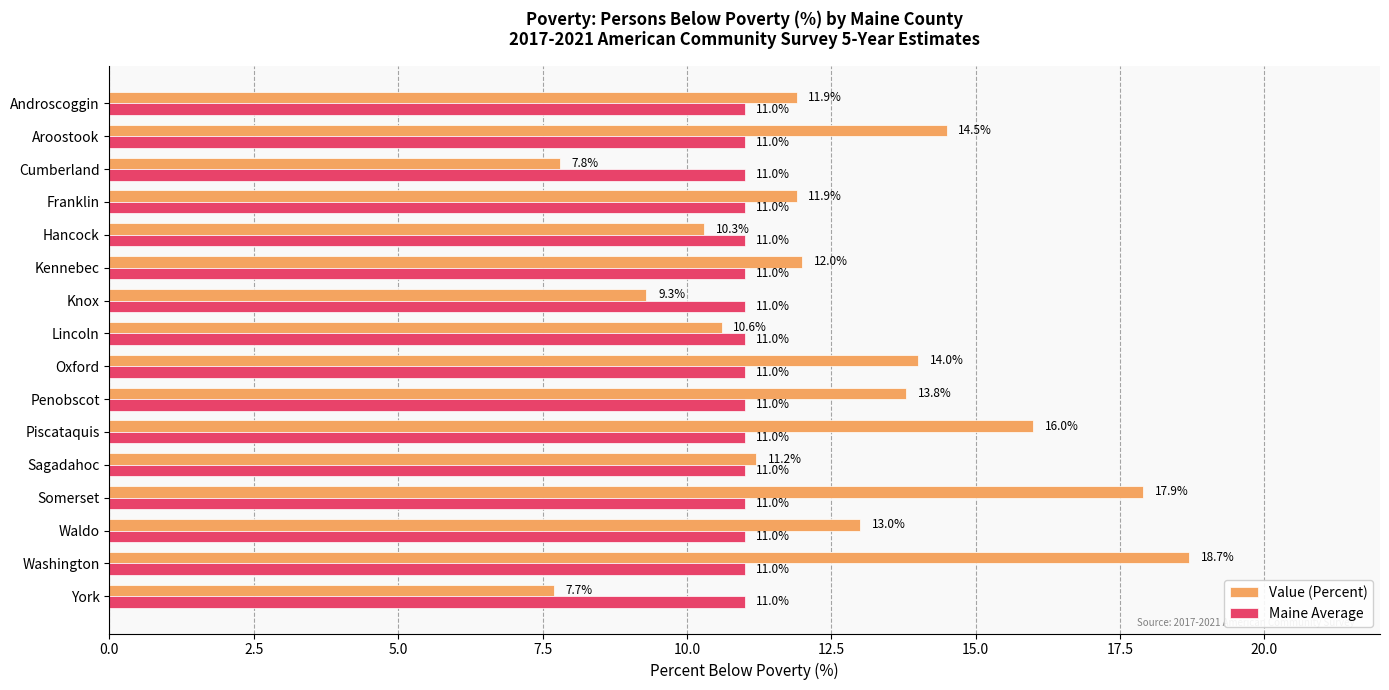

What are all the series names shown in the legend?

Value (Percent), Maine Average